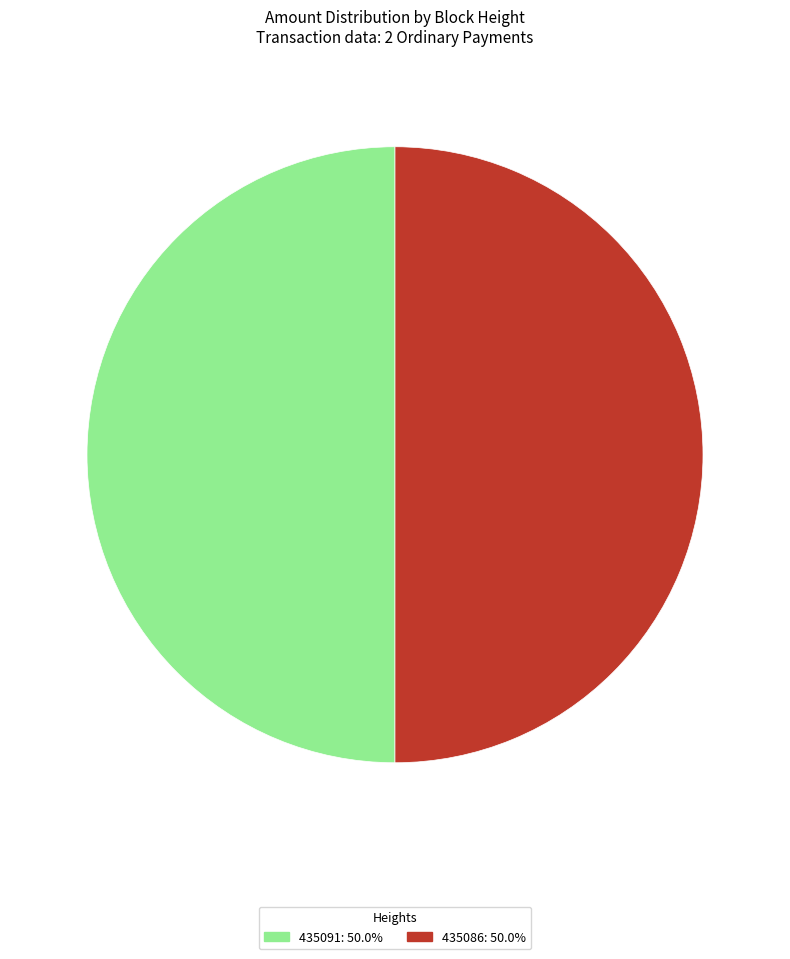

Approximately how many times larger is the value at 435086 compared to 435091?

1.0